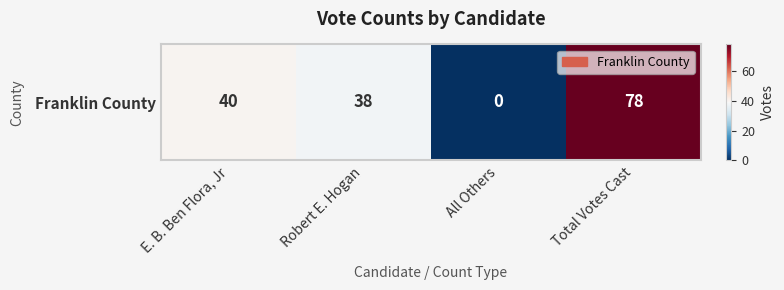

True or false: the data shows 38 at Robert E. Hogan.

True